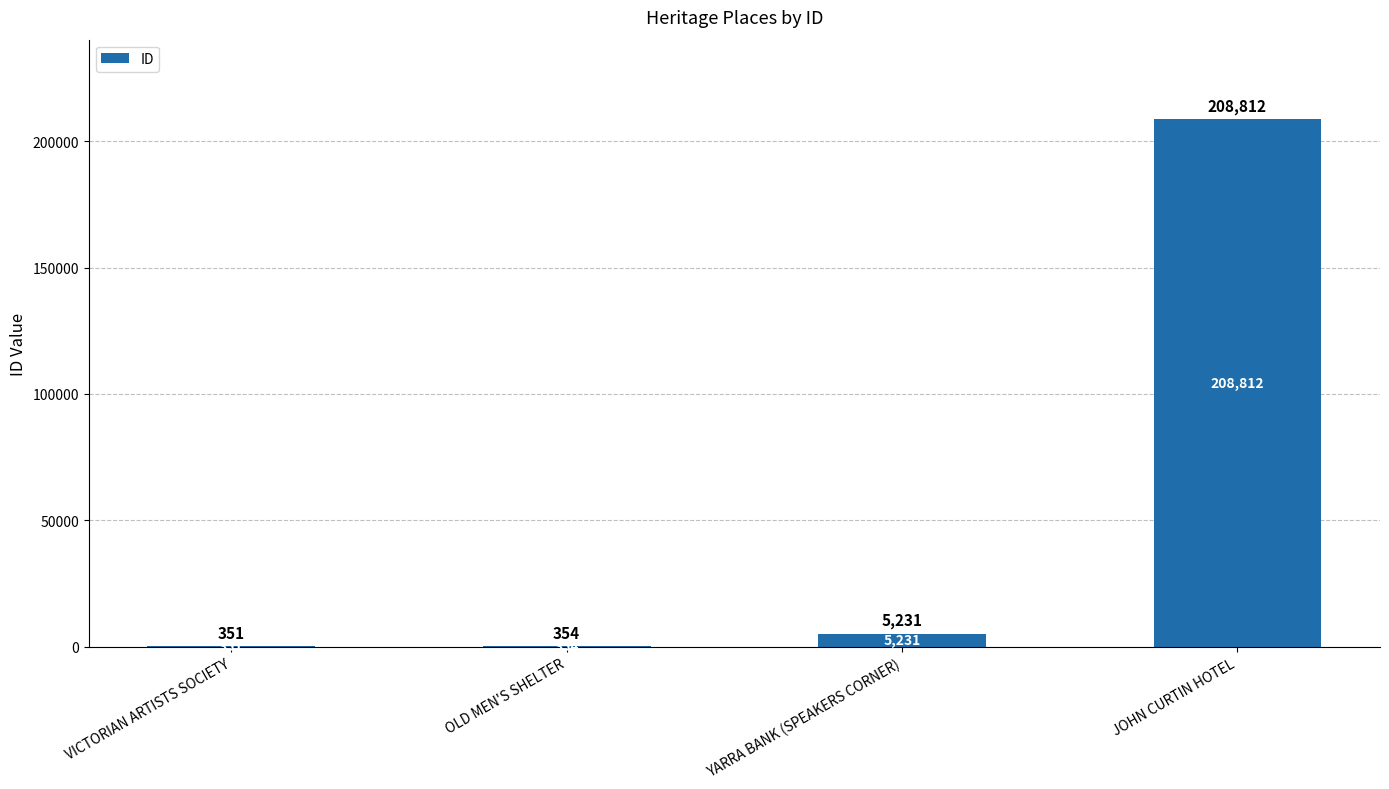

What is the maximum value shown in the chart?

208812